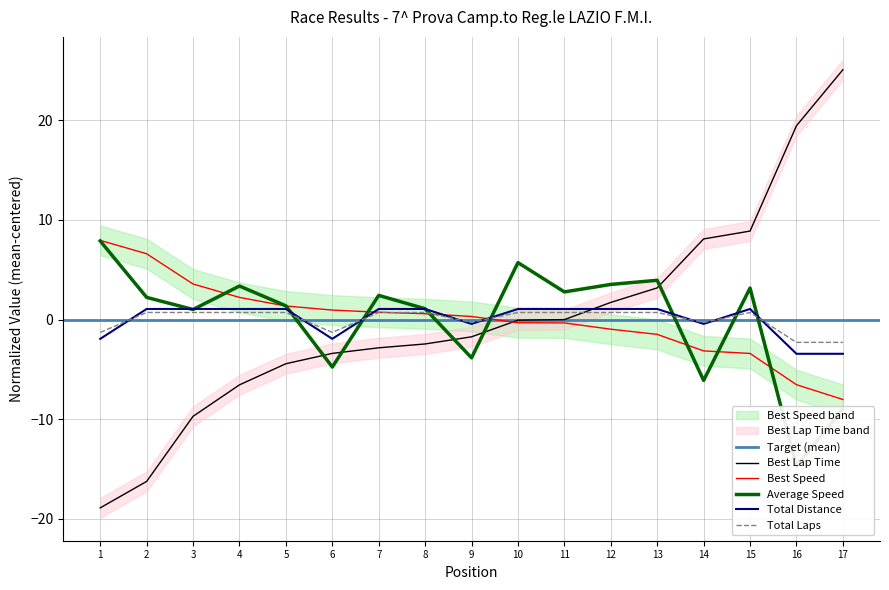

How many interior local valleys does the Average Speed series have?

6